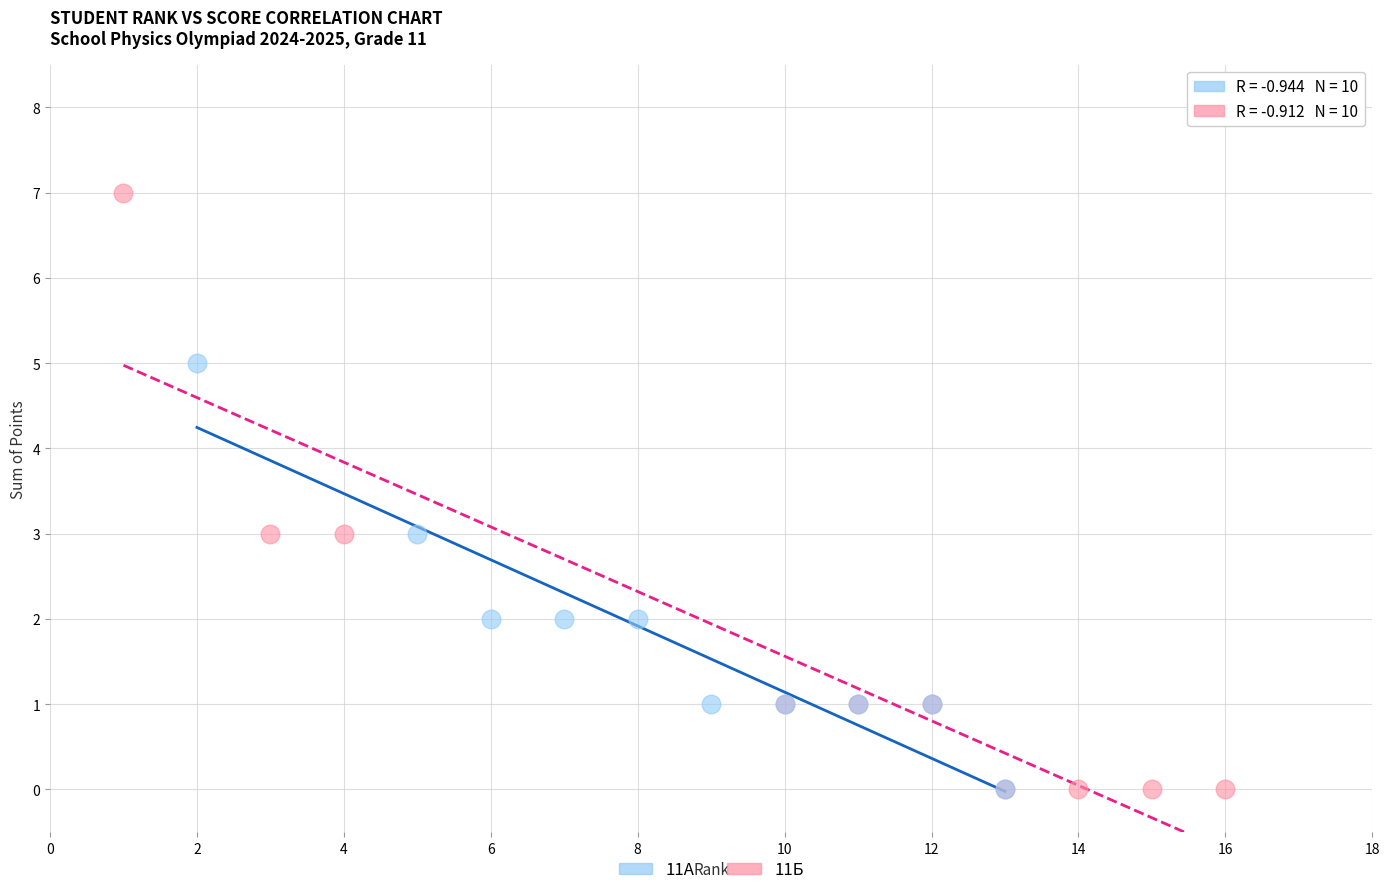

What are all the series names shown in the legend?

11А, 11Б